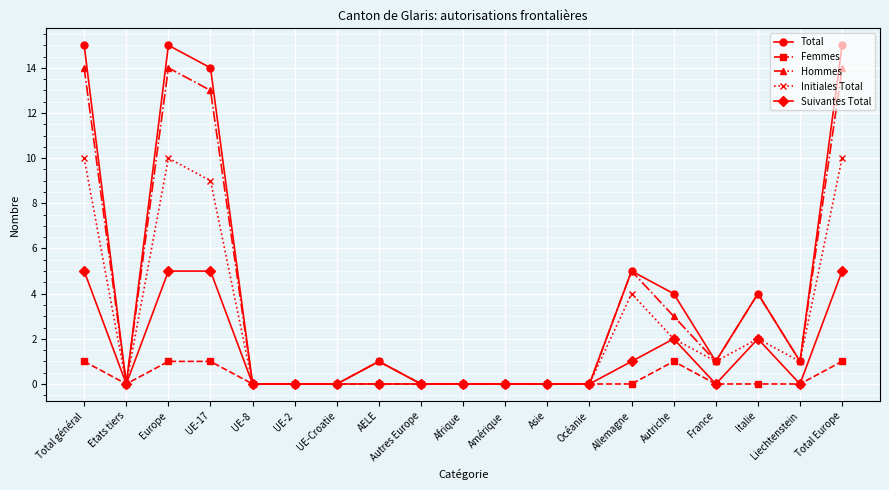

What is the maximum value for Suivantes Total?

5